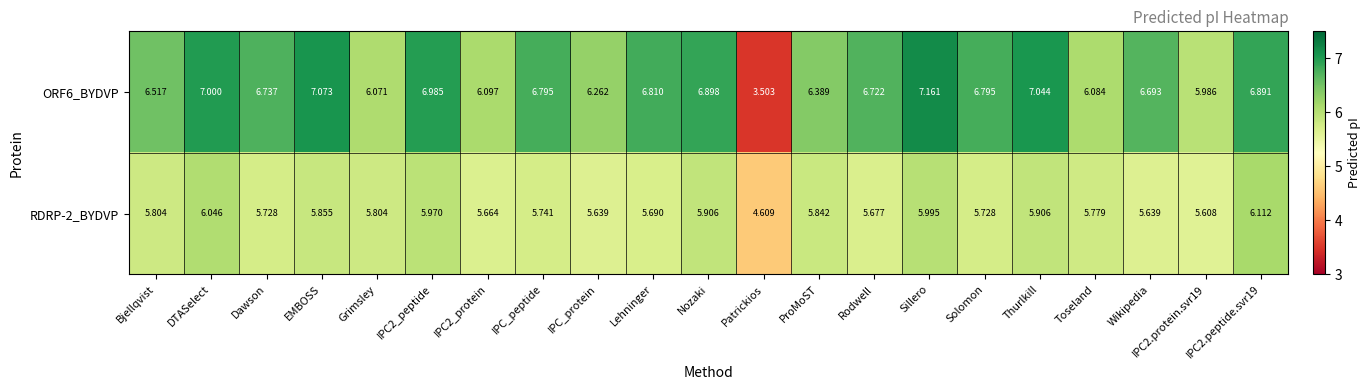

List the series in order of their peak value, lowest first.

RDRP-2_BYDVP, ORF6_BYDVP